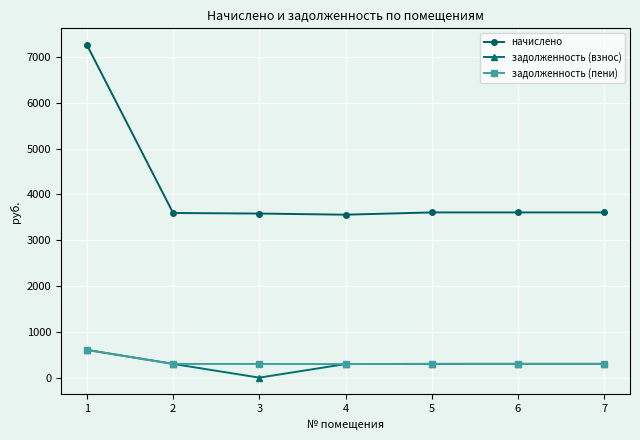

Which series has the widest spread of values?

начислено